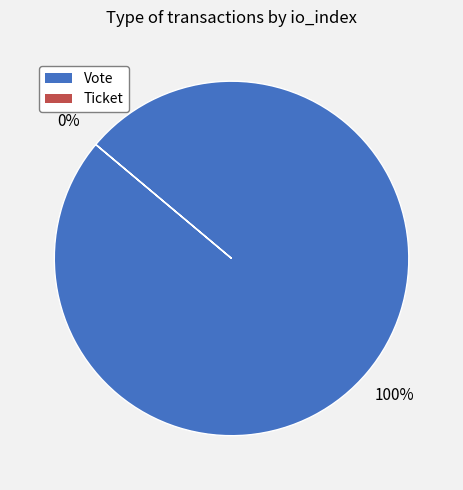

Count the number of slices in the pie.

2